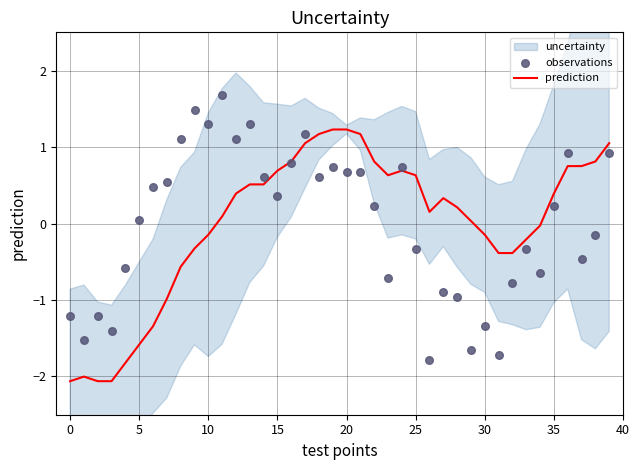

Which series has the largest Y range (max minus min)?

observations